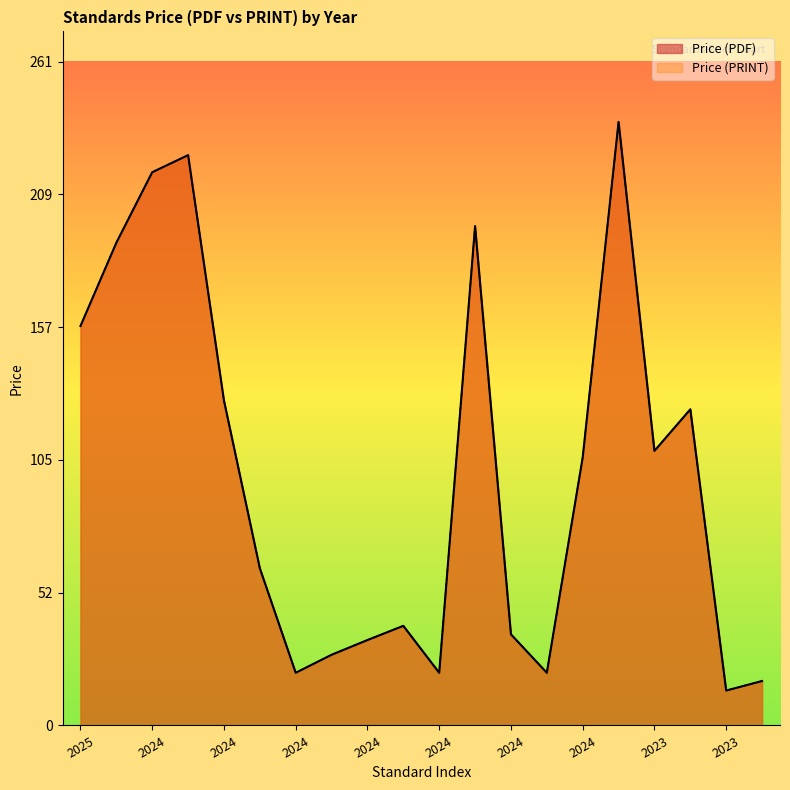

What is the difference between the second highest and minimum values in the Price (PDF) series?

210.8